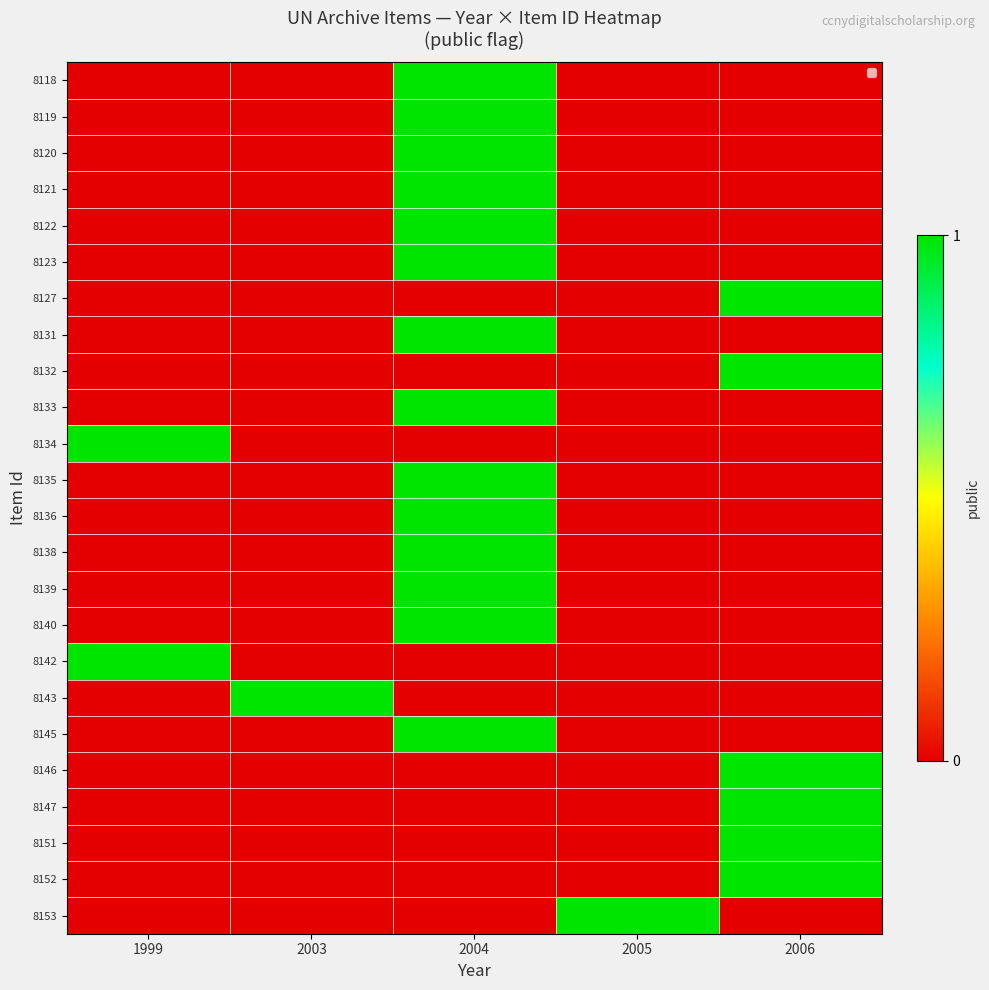

Which has a higher value, 2006 or 2005?

2006